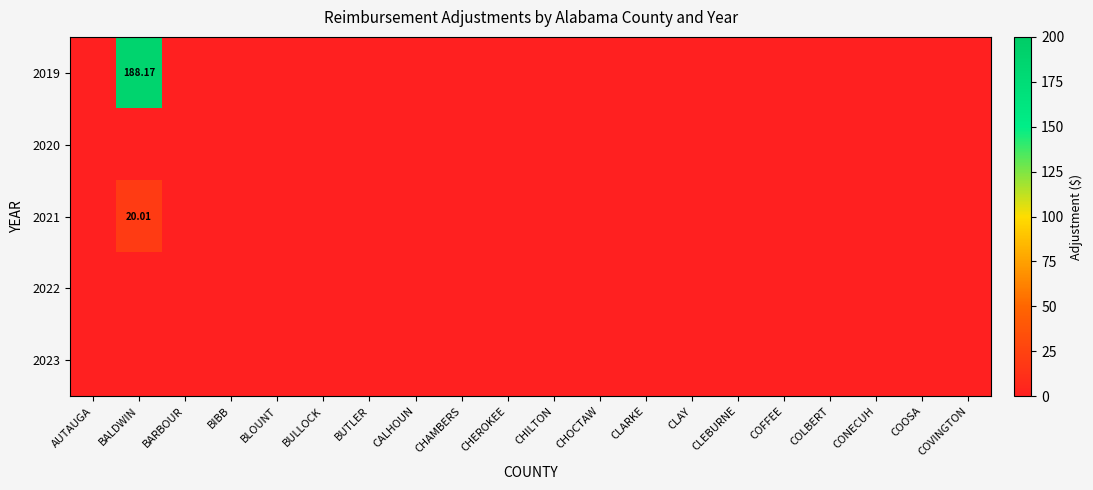

Which has a higher value, BLOUNT or COVINGTON?

BLOUNT